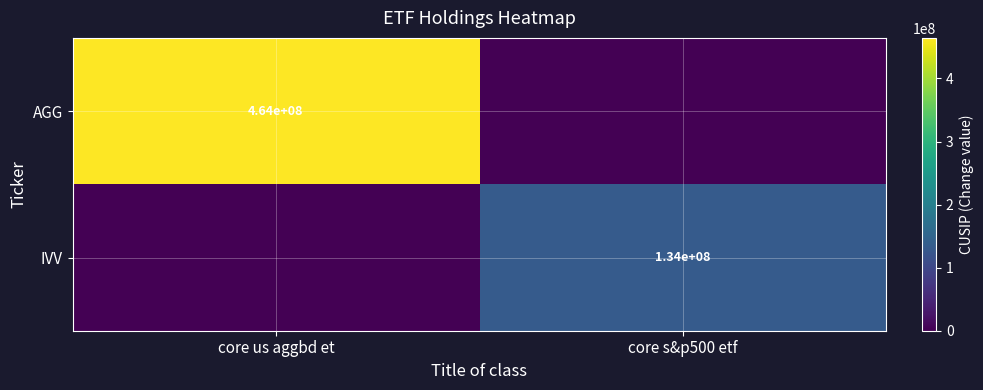

True or false: AGG has a value of 464000000 at core us aggbd et.

True